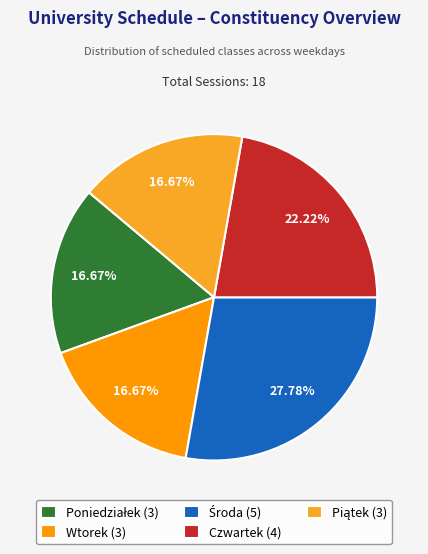

Between Wtorek (3) and Czwartek (4), which is larger?

Czwartek (4)